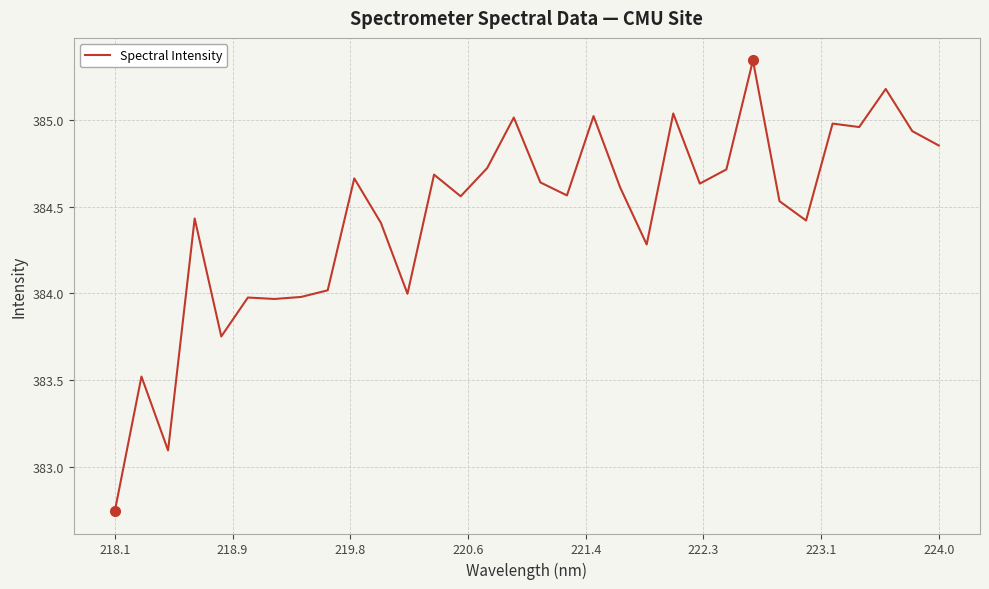

Does the chart display data point markers on the line(s)?

No